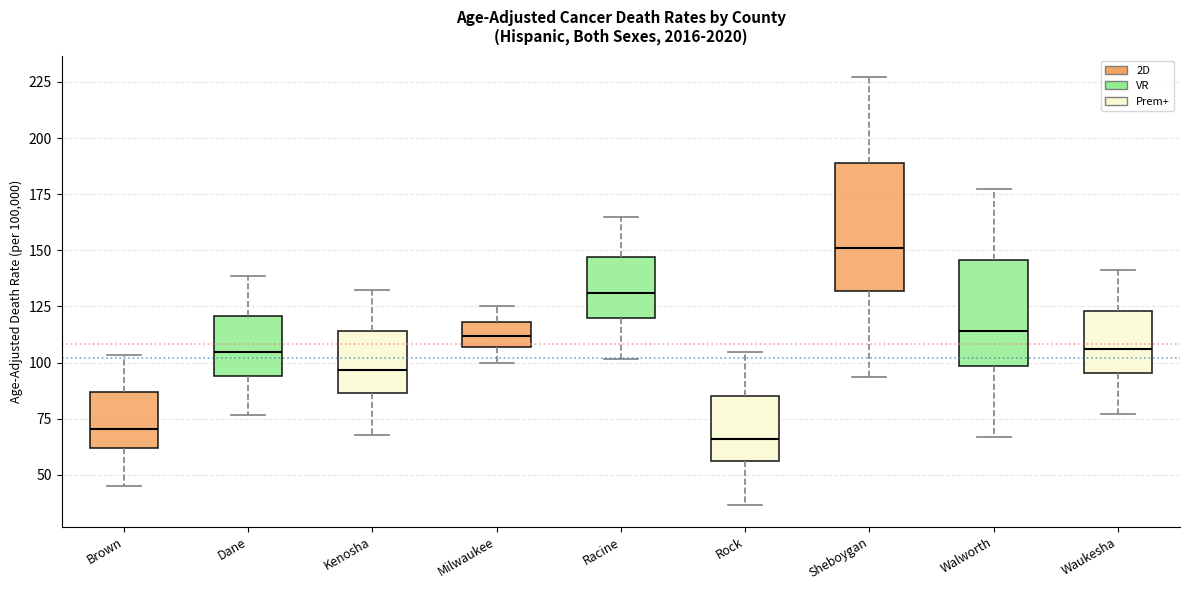

Reading left to right, read every box against the y-axis: the position of its median line, the range the box covers, and the ends of its whiskers. The values are not printed on the chart, so give them approximately, as read against the axis.

Brown: median 70, box 60 to 85, whiskers 45 to 105
Dane: median 105, box 95 to 120, whiskers 75 to 140
Kenosha: median 95, box 85 to 115, whiskers 70 to 130
Milwaukee: median 110, box 105 to 120, whiskers 100 to 125
Racine: median 130, box 120 to 145, whiskers 100 to 165
Rock: median 65, box 55 to 85, whiskers 35 to 105
Sheboygan: median 150, box 130 to 190, whiskers 95 to 225
Walworth: median 115, box 100 to 145, whiskers 65 to 175
Waukesha: median 105, box 95 to 125, whiskers 75 to 140